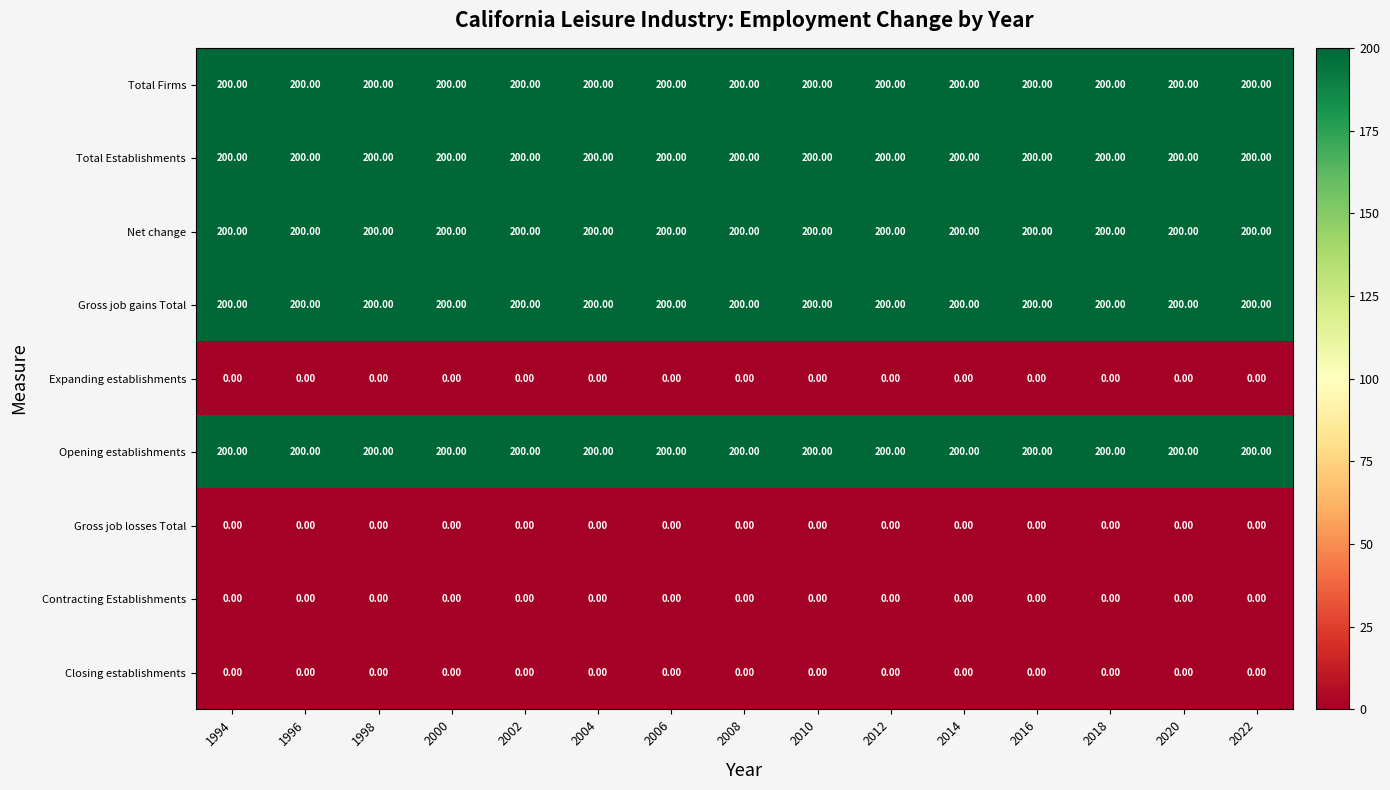

At how many categories does at least one series exceed 124?

15